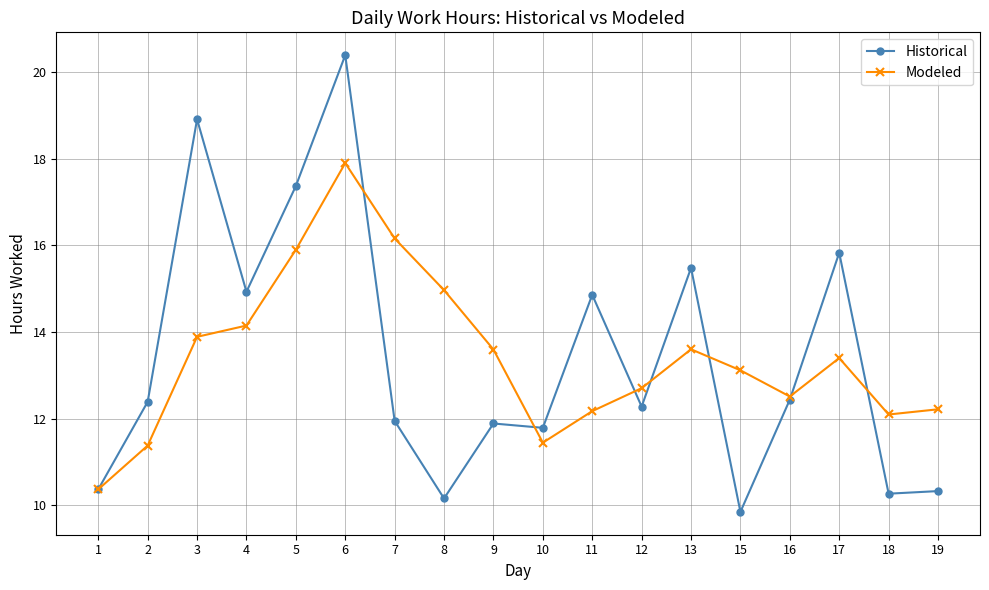

True or false: Modeled has more than 2 interior local peaks.

True